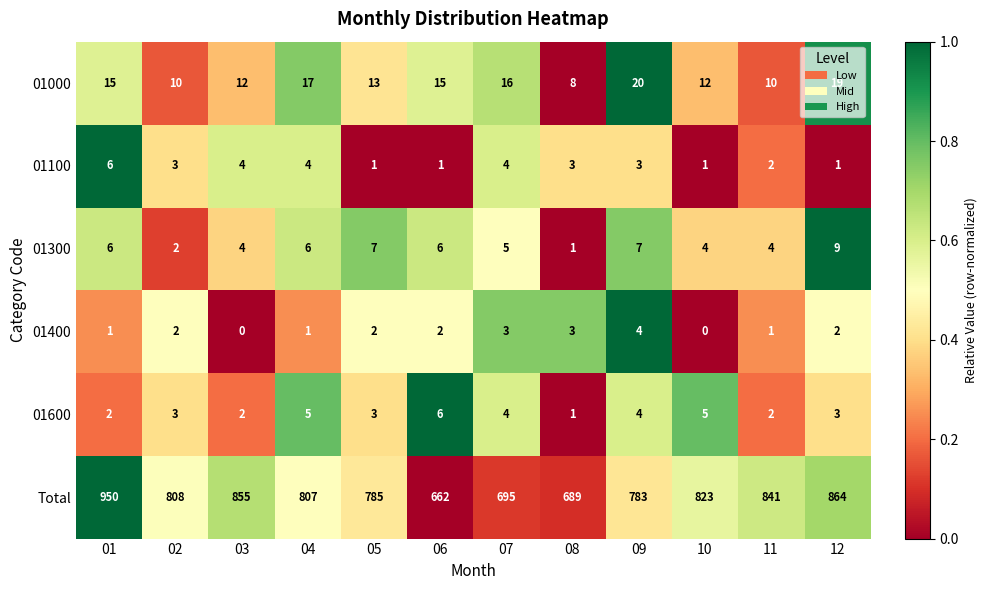

What is the sum of the Total values at 01 and 11?

1791